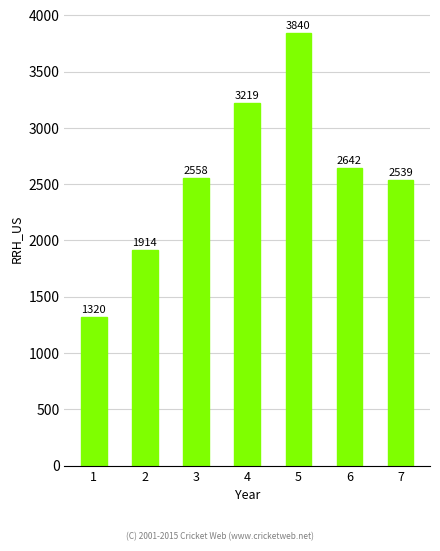

The chart shows a value of 623 at 7. True or false?

False